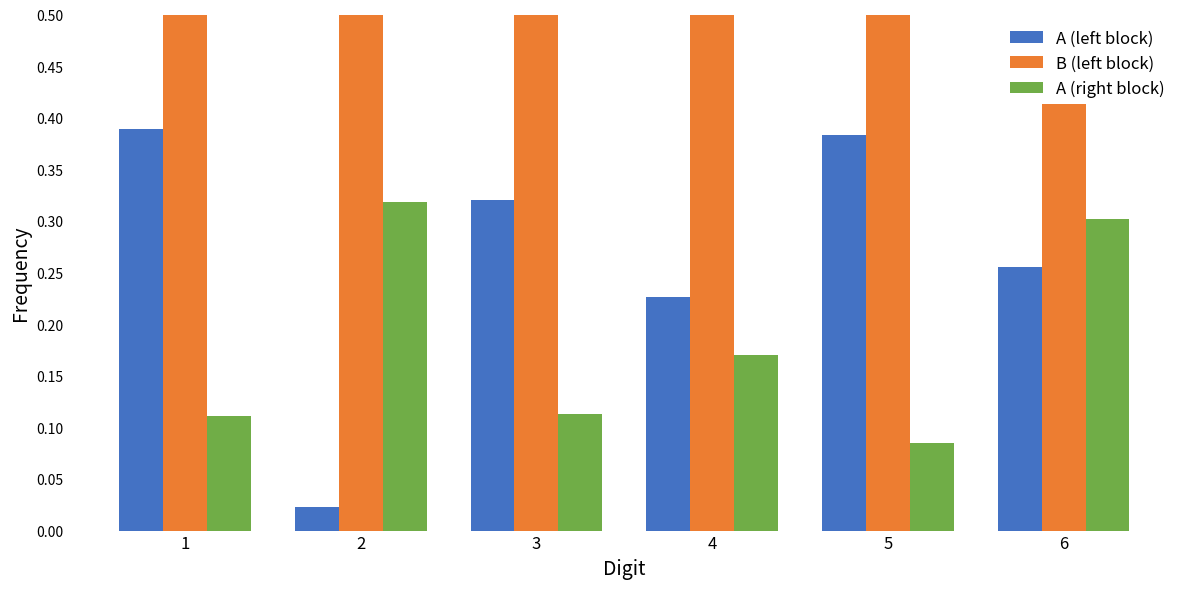

What are all the series names shown in the legend?

A (left block), B (left block), A (right block)